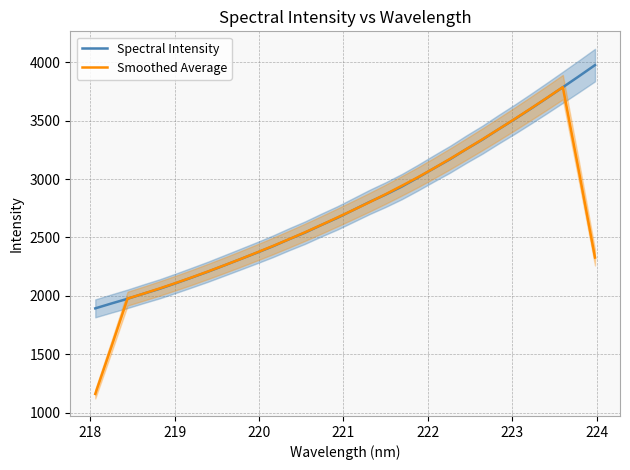

What is the maximum value for Spectral Intensity?

3976.1